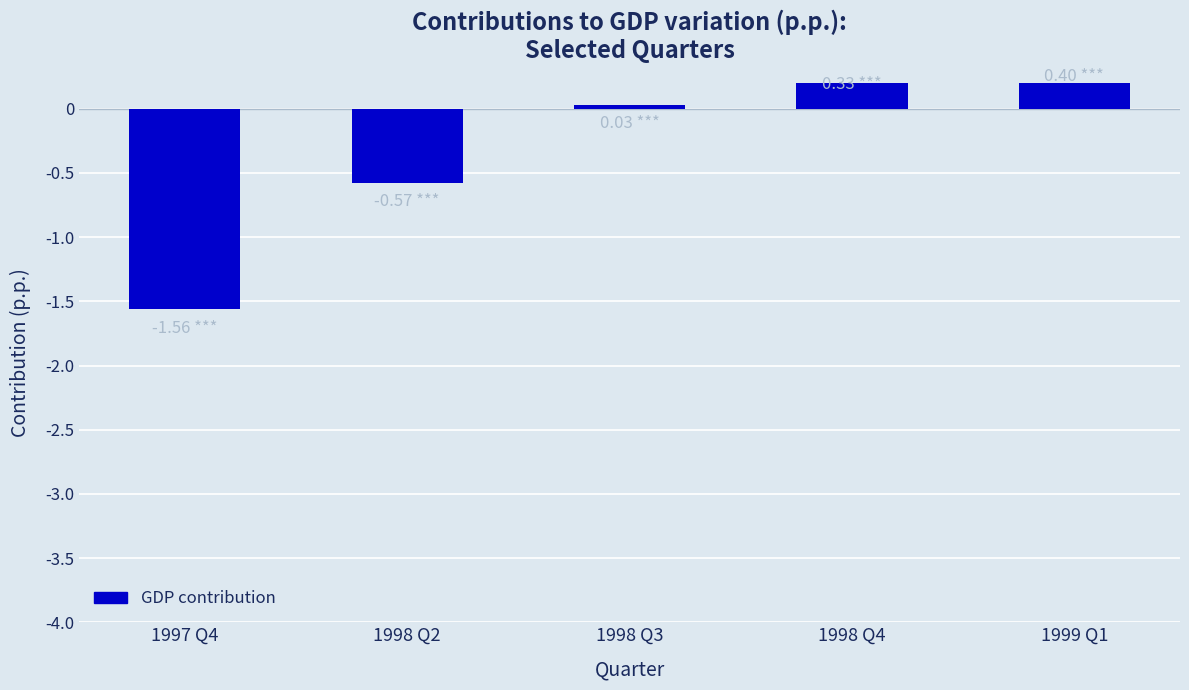

Reading left to right, extract all data points from this chart.

1997 Q4=-1.6	1998 Q2=-0.6	1998 Q3=0.0	1998 Q4=0.3	1999 Q1=0.4